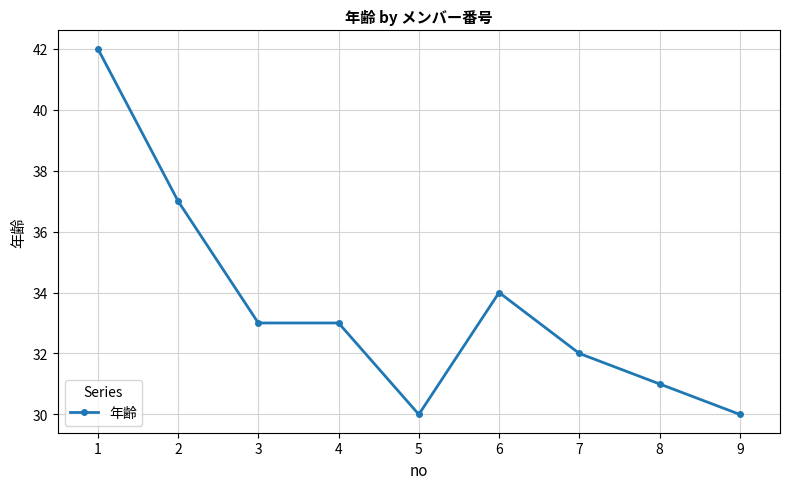

True or false: the data shows 33 at 3.

True